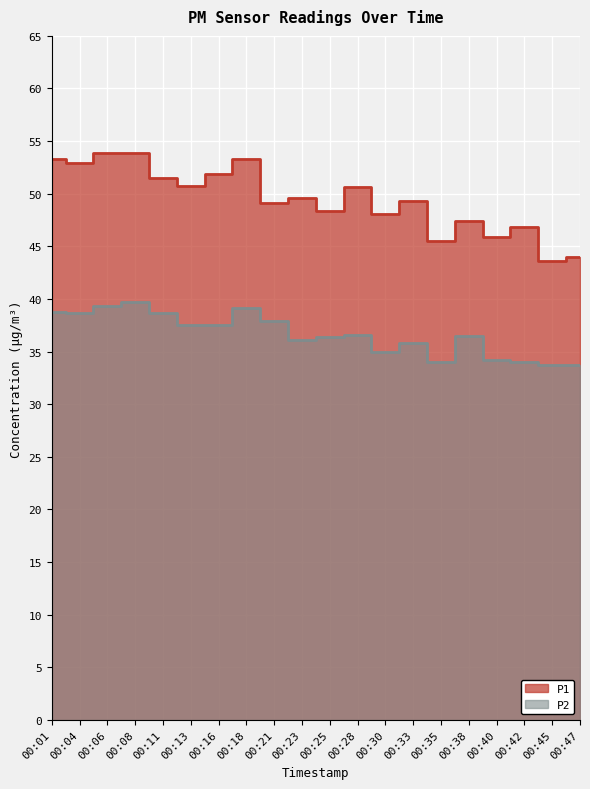

Between 00:35 and 00:42, which is larger?

00:42